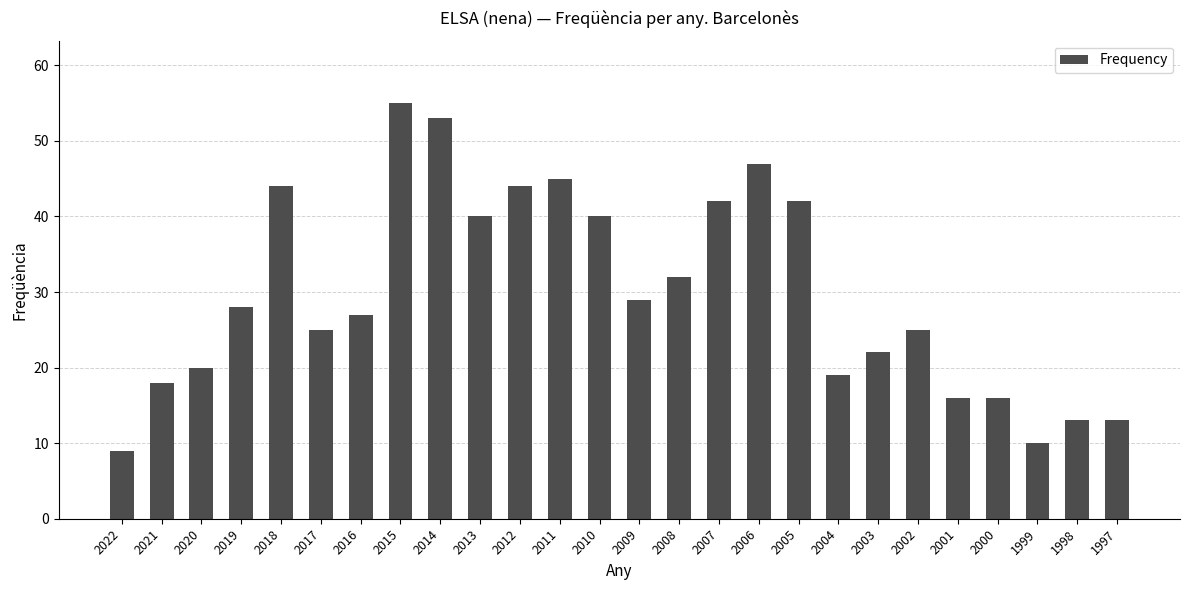

Which label corresponds to the smallest value in the chart?

2022